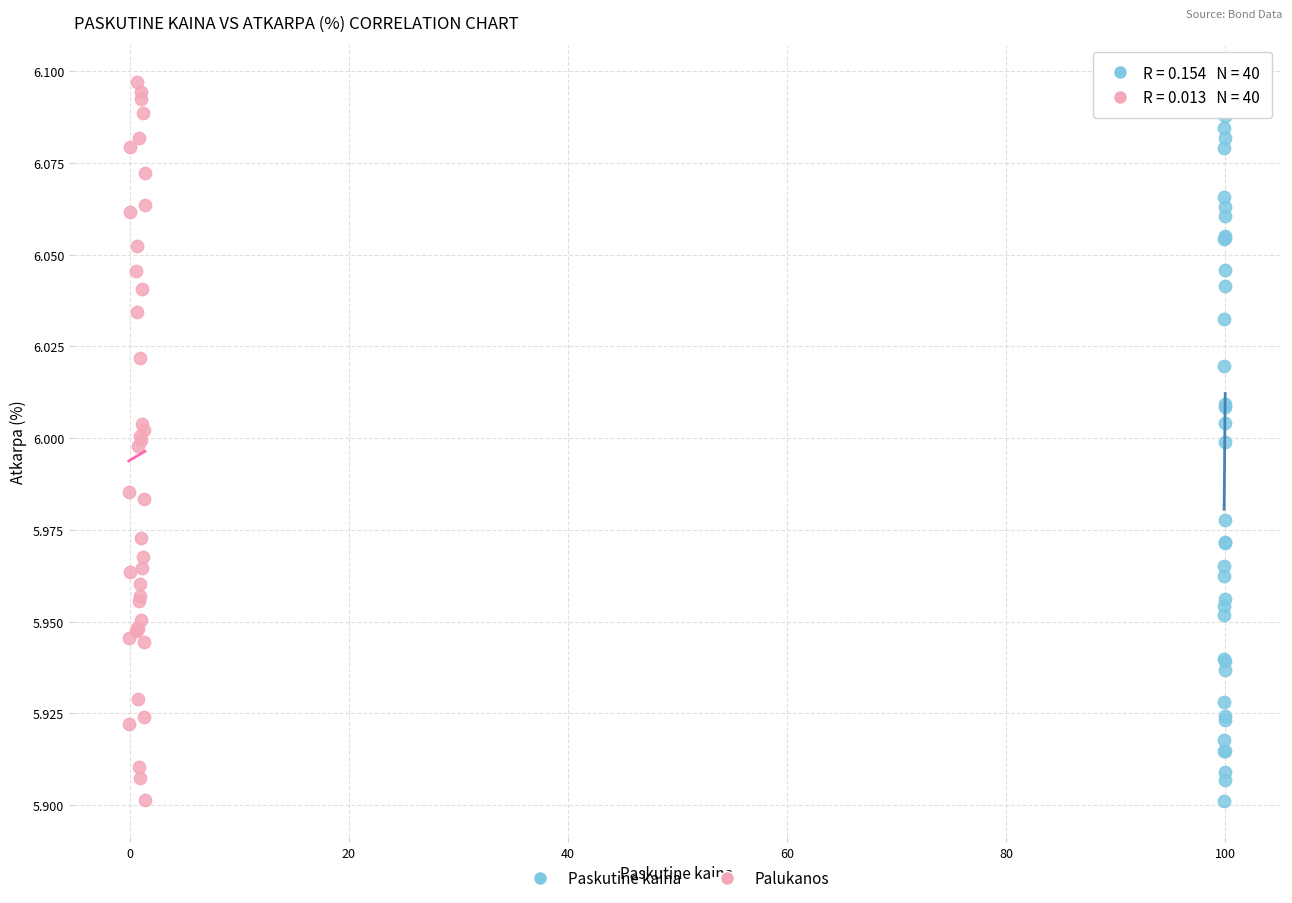

What are all the series names shown in the legend?

Paskutine kaina, Palukanos